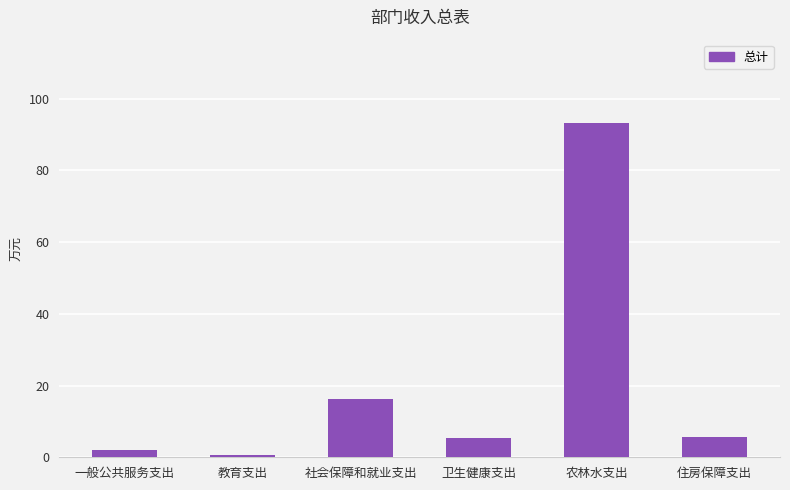

Which has a higher value, 一般公共服务支出 or 教育支出?

一般公共服务支出